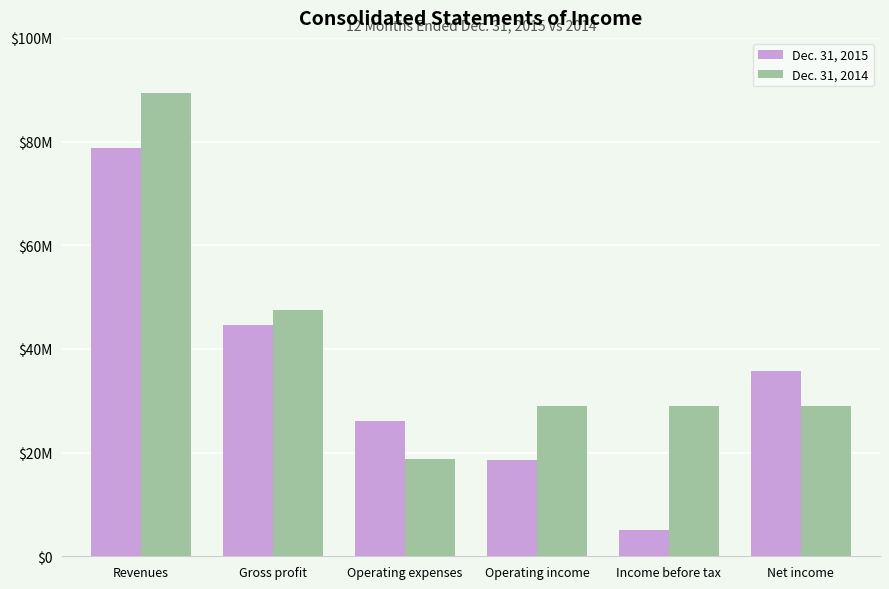

Are the bars horizontal?

No